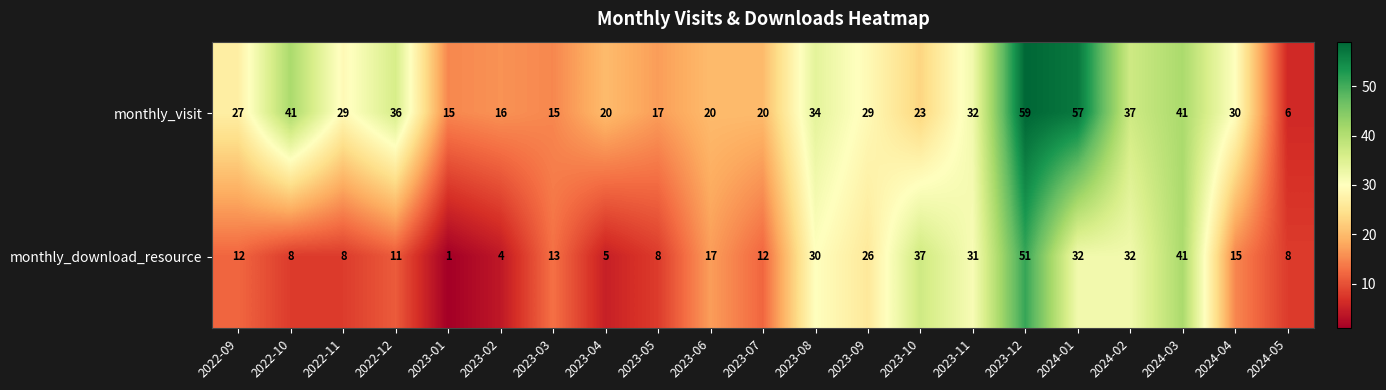

How many data points in monthly_download_resource are less than 13?

10